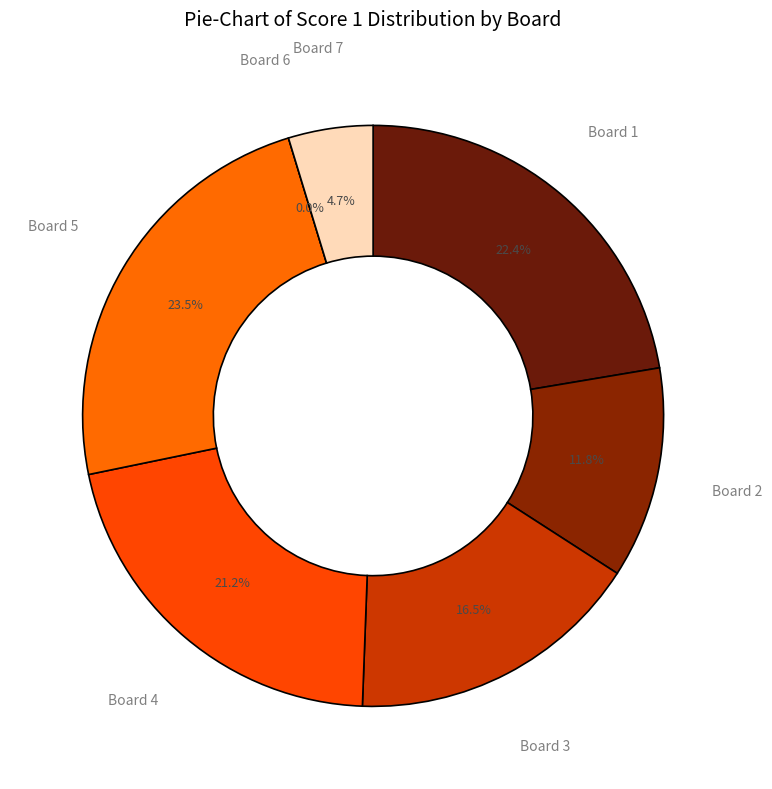

Is there a majority slice in this chart?

No